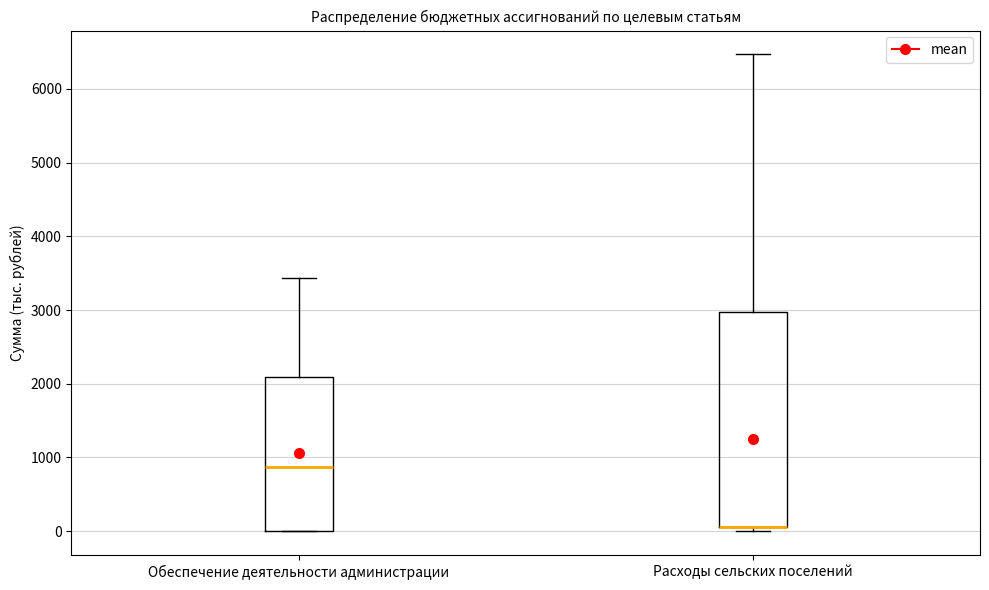

Reading left to right, transcribe this box plot: for each box, give where its median line is, the range the box spans, and where its two whiskers end, as read against the y-axis. The values are not printed on the chart, so give them approximately, as read against the axis.

Обеспечение деятельности администрации: median 900, box 0 to 2100, whiskers 0 to 3400
Расходы сельских поселений: median 100 (drawn on the box's lower edge), box 100 to 3000, whiskers 0 to 6500